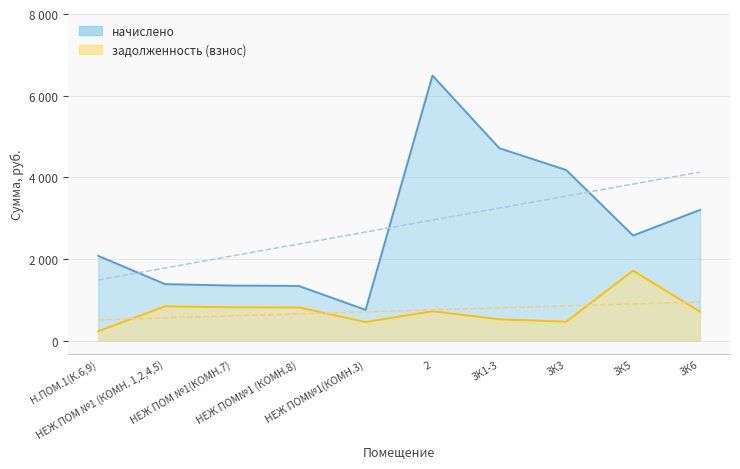

How many data points does each series have?

10